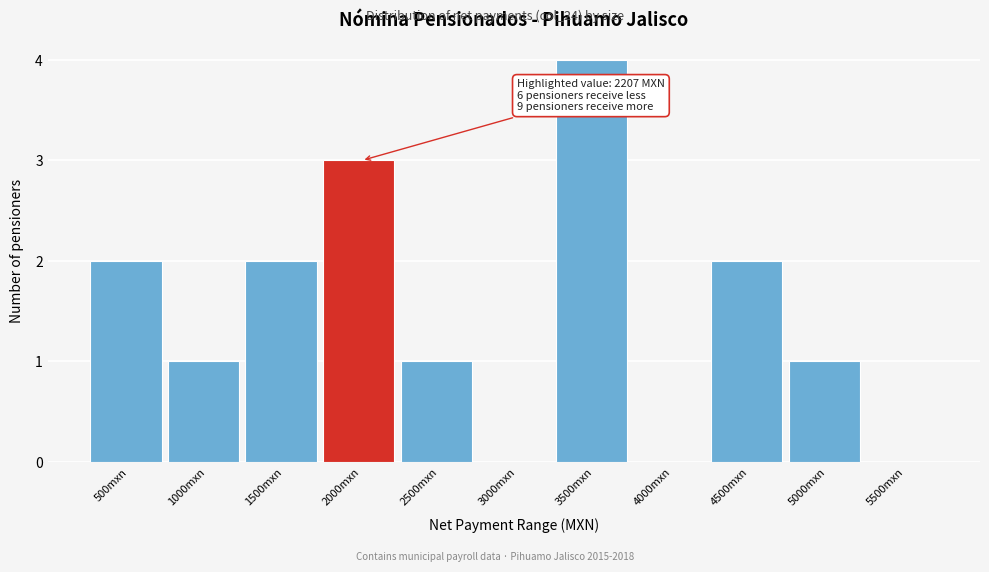

Reading left to right, list all the values displayed in this chart.

500mxn=2	1000mxn=1	1500mxn=2	2000mxn=3	2500mxn=1	3000mxn=0	3500mxn=4	4000mxn=0	4500mxn=2	5000mxn=1	5500mxn=0